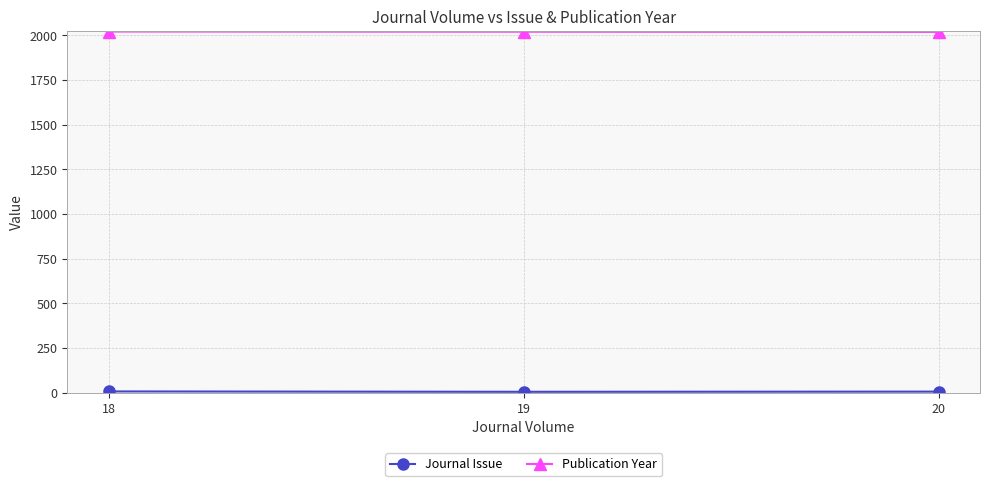

What is the difference between the highest and lowest values at 20?

2014